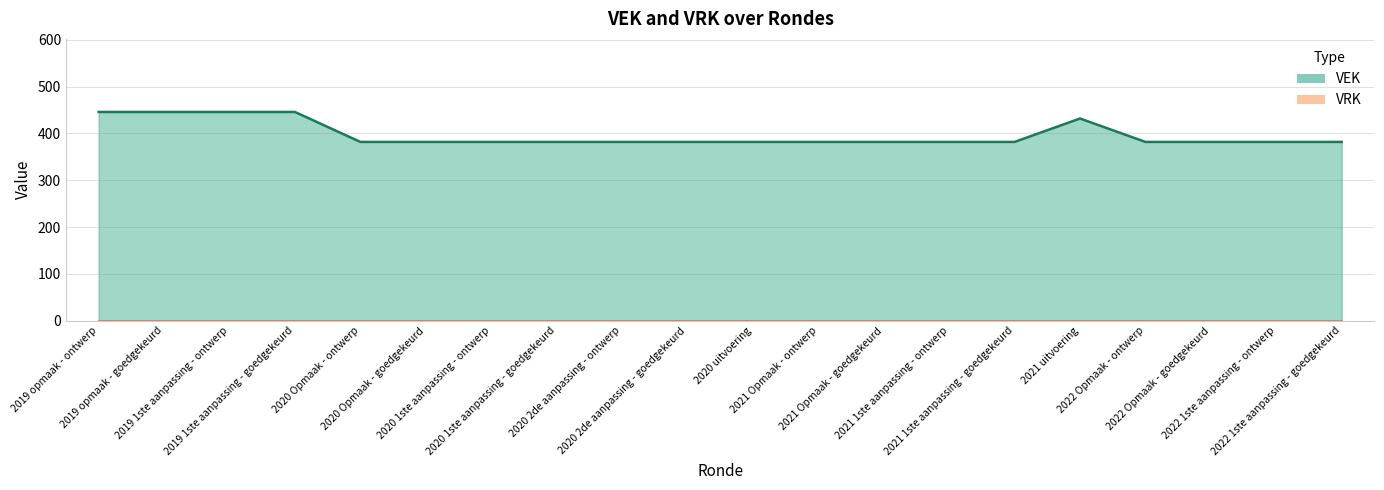

Count the values in the range 382 to 432.

16